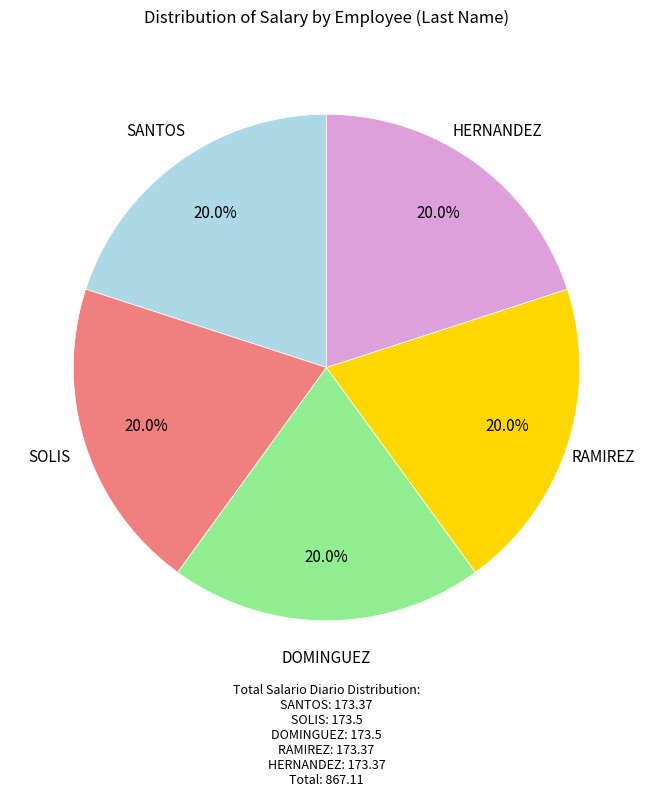

Is there a majority slice in this chart?

No